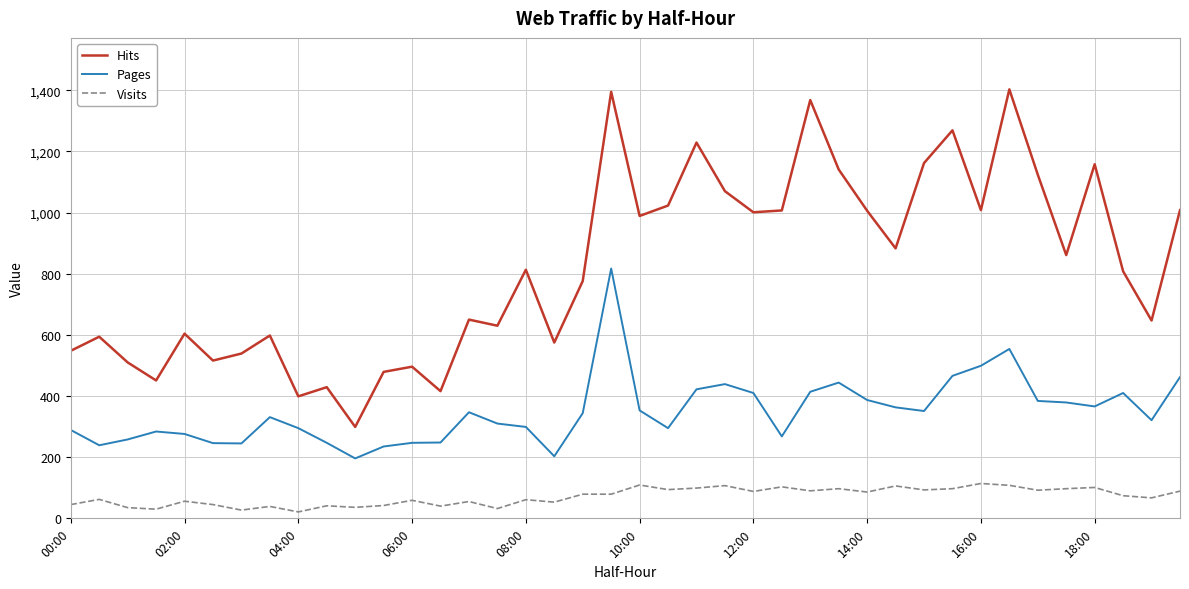

What is the greatest value displayed?

1403